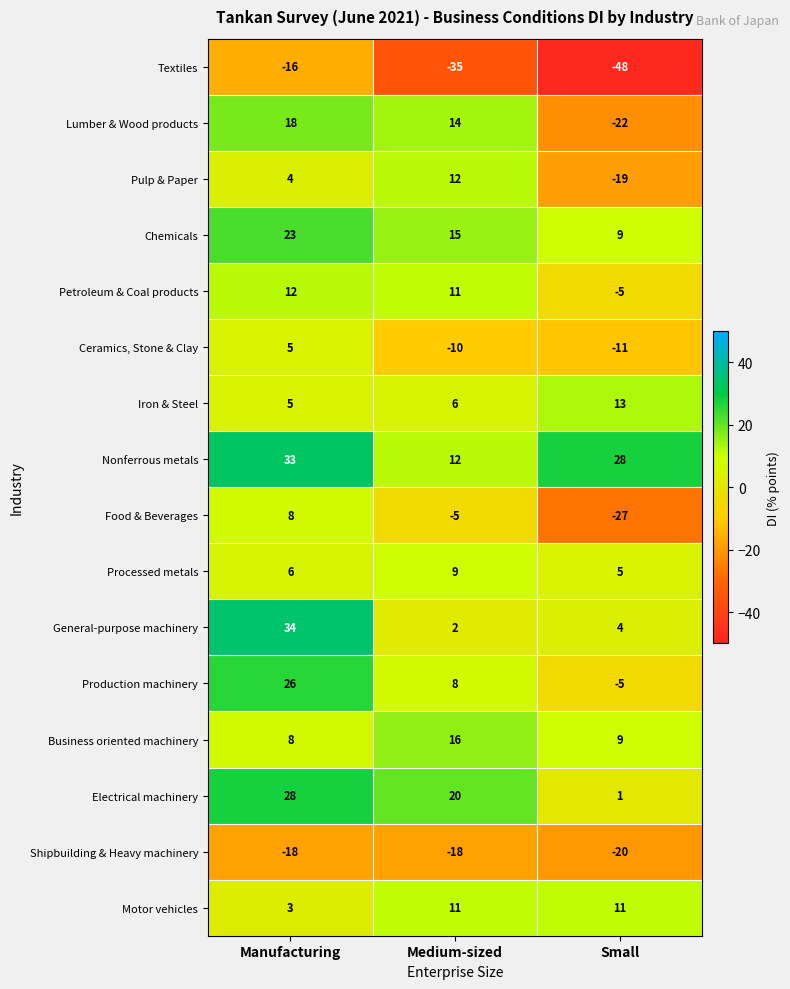

What is the average value of the Ceramics, Stone & Clay series?

-5